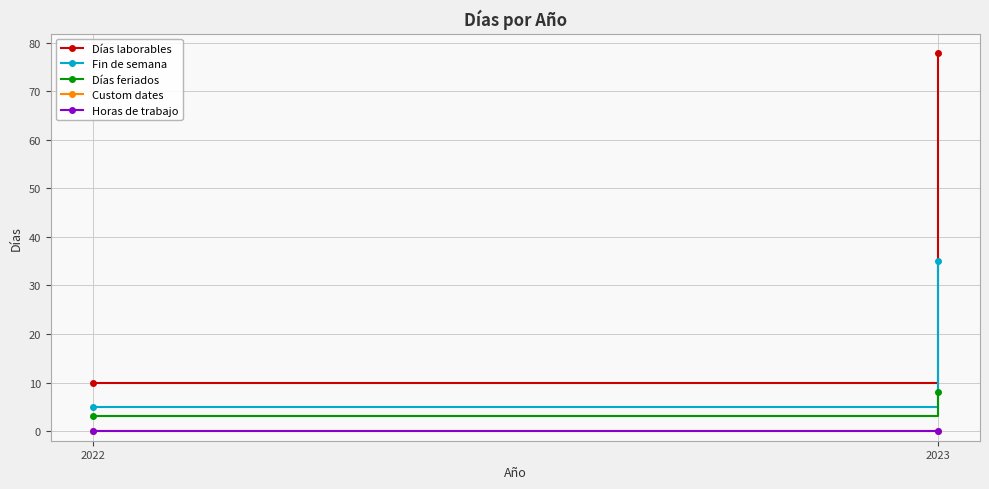

Between 2023 and 2022, which is larger?

2023